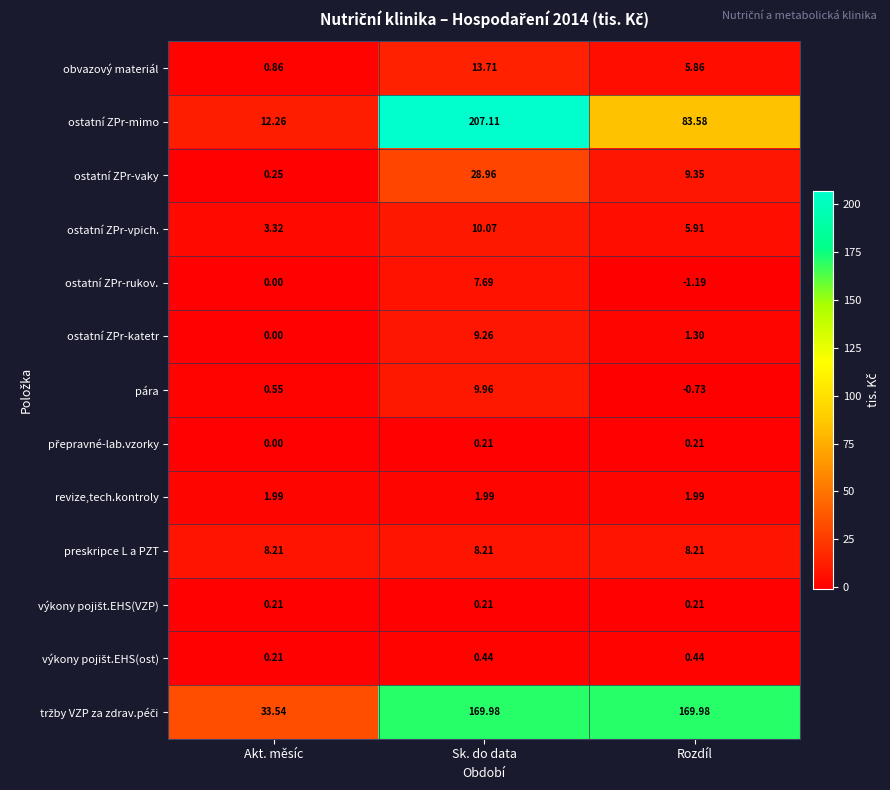

How many values in the ostatní ZPr-rukov. series are below 0?

1